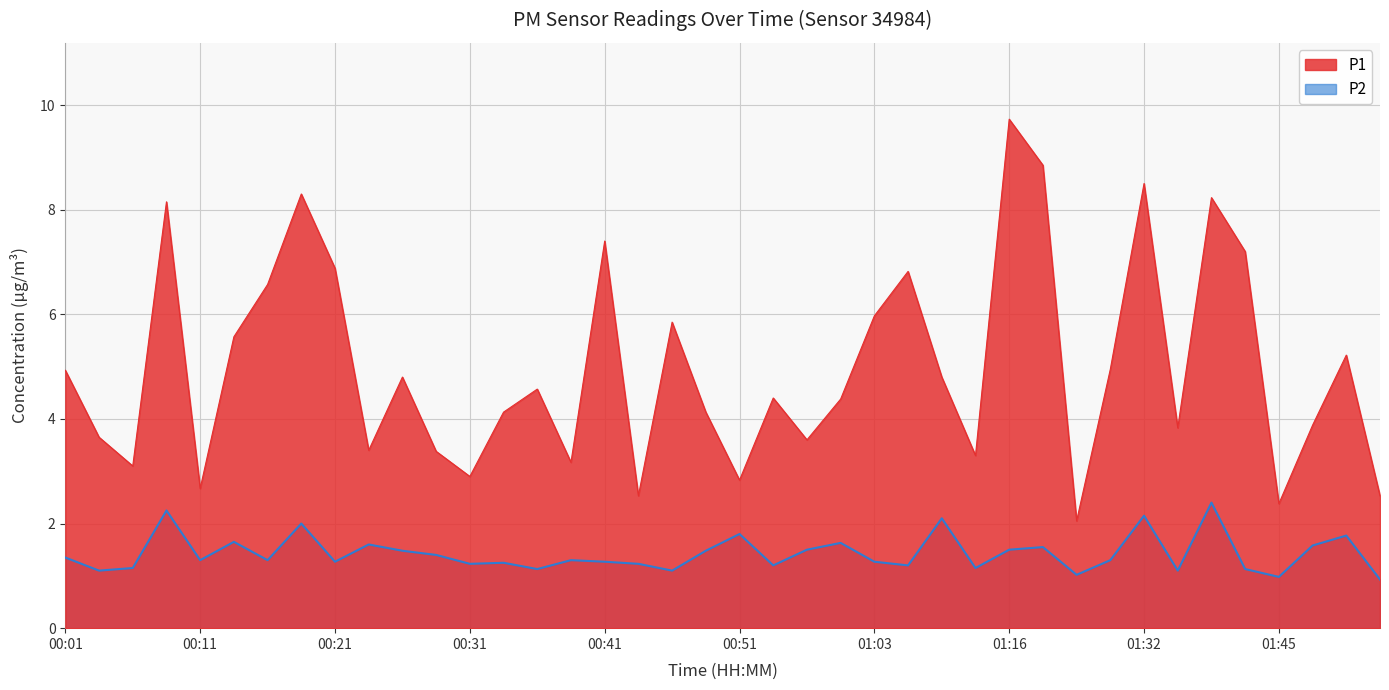

What is the highest value of the P2 series?

2.4